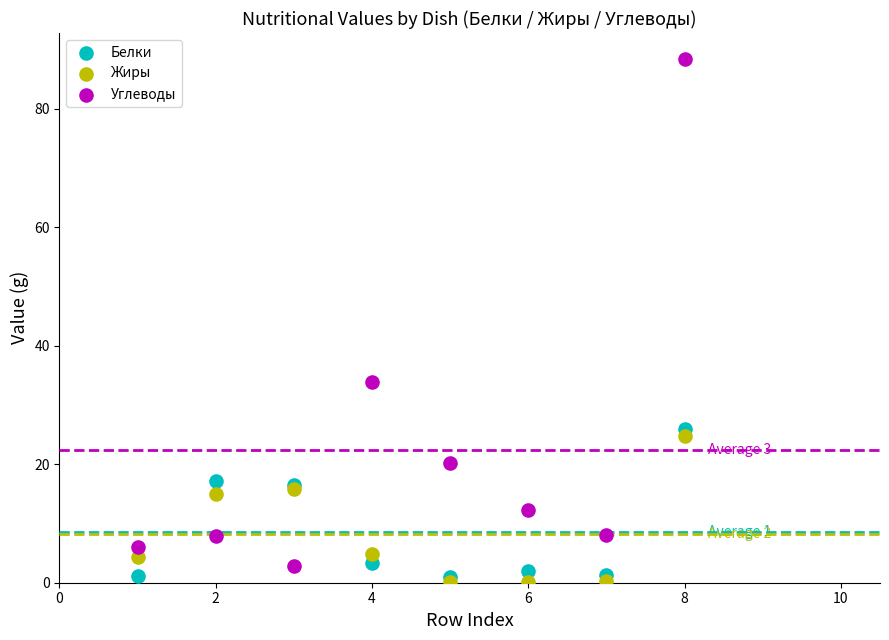

In the Углеводы series, what Y value is closest to 45?

33.9